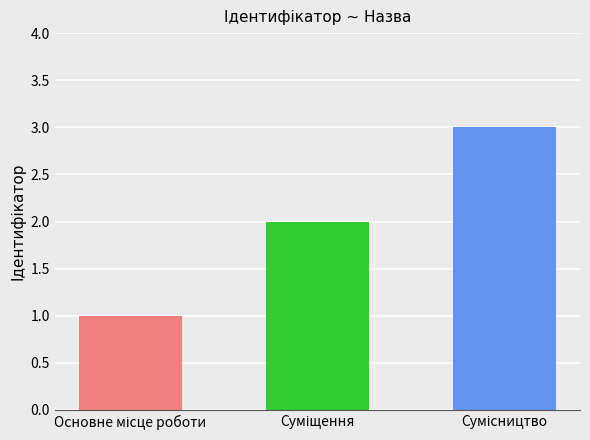

What is the smallest value displayed?

1